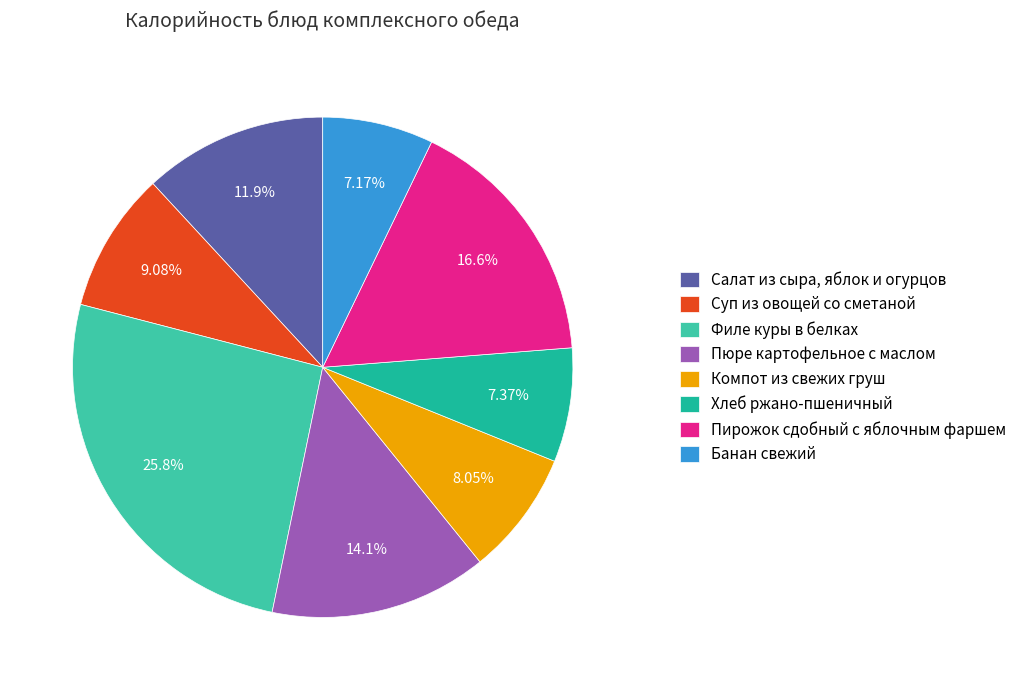

To the nearest percent, what is the difference between the Филе куры в белках and Хлеб ржано-пшеничный slice percentages?

18%